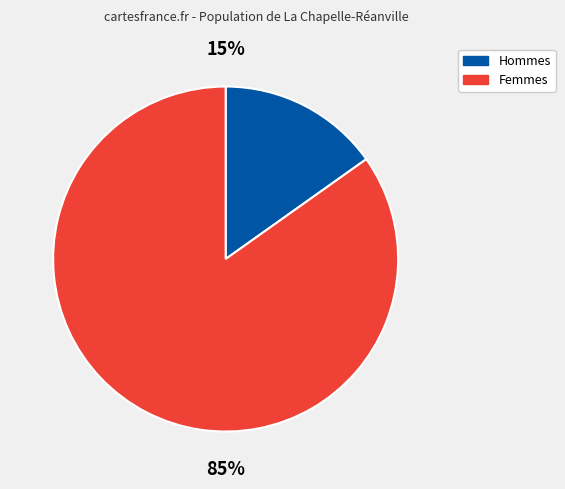

To the nearest percent, what is the difference between the largest and smallest slice percentages?

70%